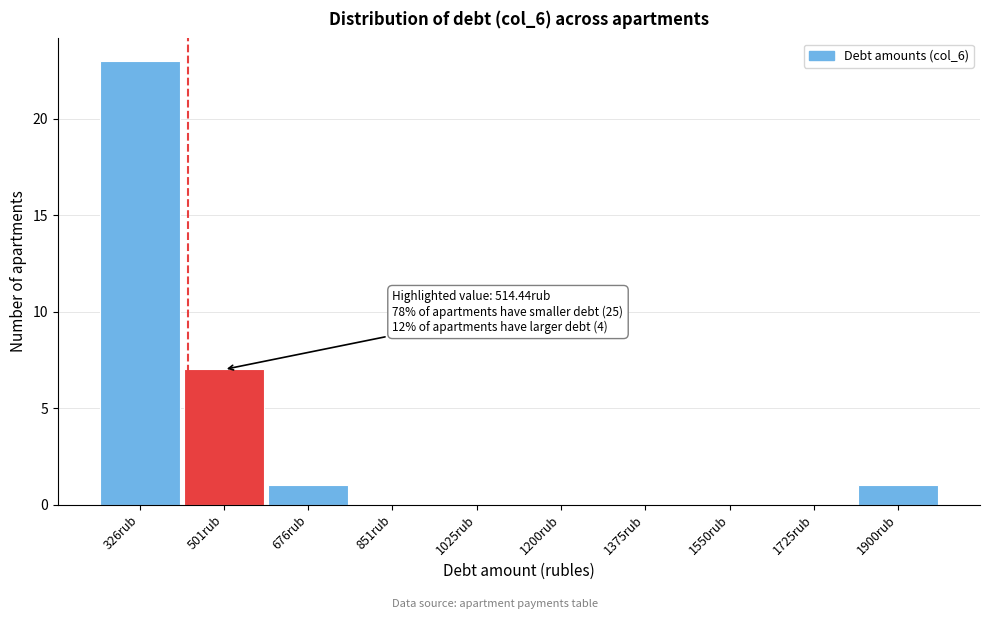

Reading left to right, what are all the values shown in this chart?

326rub=23	501rub=7	676rub=1	851rub=0	1025rub=0	1200rub=0	1375rub=0	1550rub=0	1725rub=0	1900rub=1